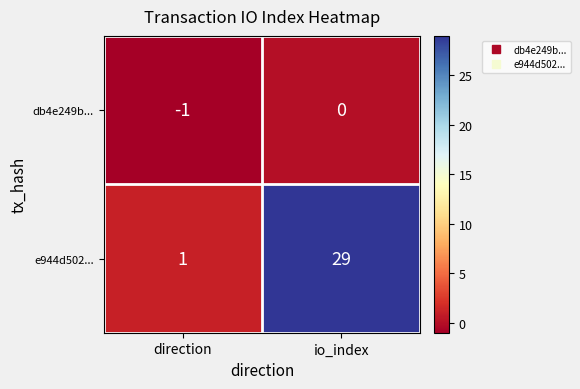

What is the total value across all series at io_index?

29